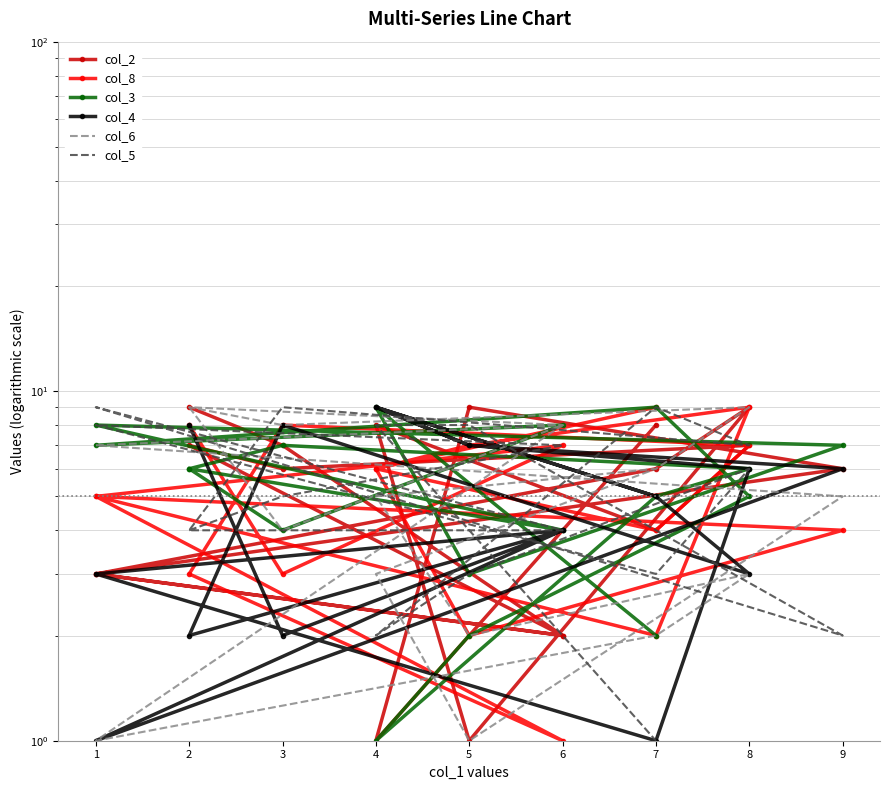

Reading right to left, list all the values displayed in this chart.

col_2: 8	1	9	6	3	2	7	6	7	4	8	1	9	6	3	2	7	9
col_8: 9	6	2	4	5	1	3	8	7	4	6	7	9	2	5	7	3	8
col_3: 2	9	3	7	8	4	6	7	6	5	1	2	5	9	7	8	4	6
col_4: 5	9	7	6	1	4	2	8	3	5	9	7	6	1	3	4	2	8
col_6: 6	3	1	5	7	8	9	8	9	6	5	2	3	2	1	8	4	9
col_5: 1	8	8	2	9	4	4	9	7	9	2	3	6	3	8	7	5	4